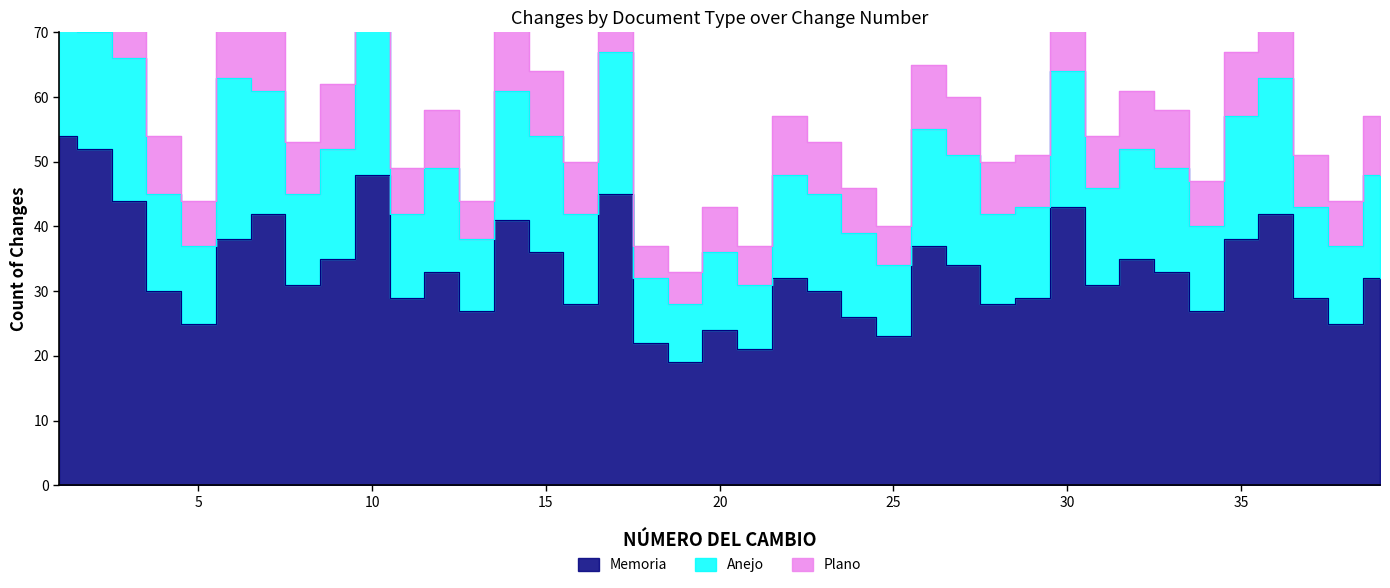

Which category has the highest value across all series?

1